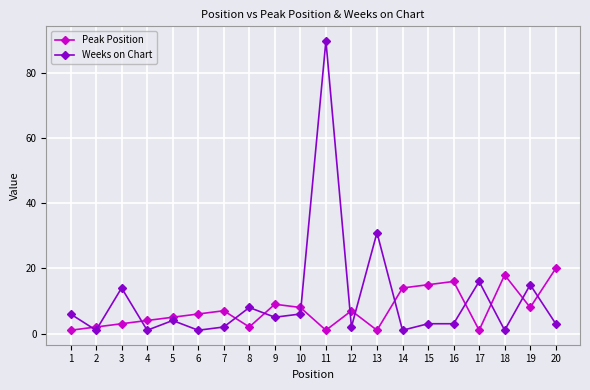

How many categories are shown in the chart?

20